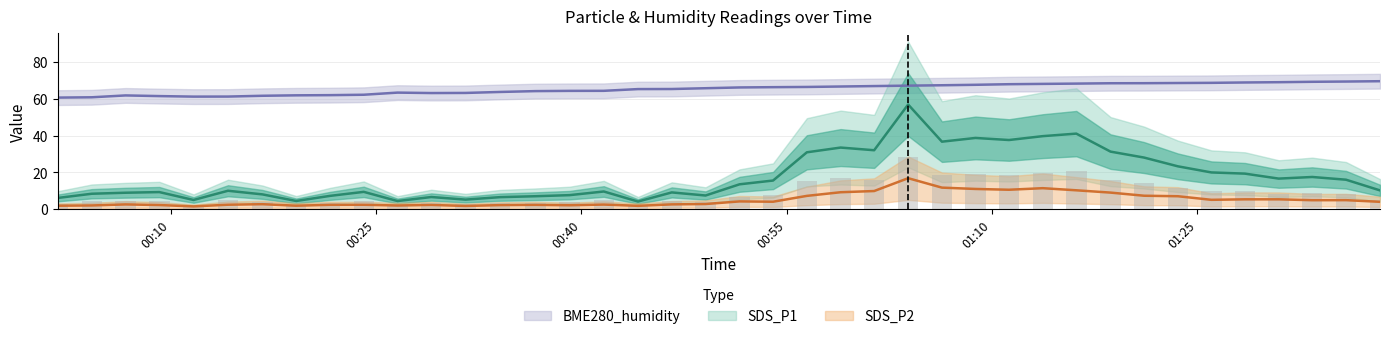

What are all the series names shown in the legend?

SDS_P1, SDS_P2, BME280_humidity